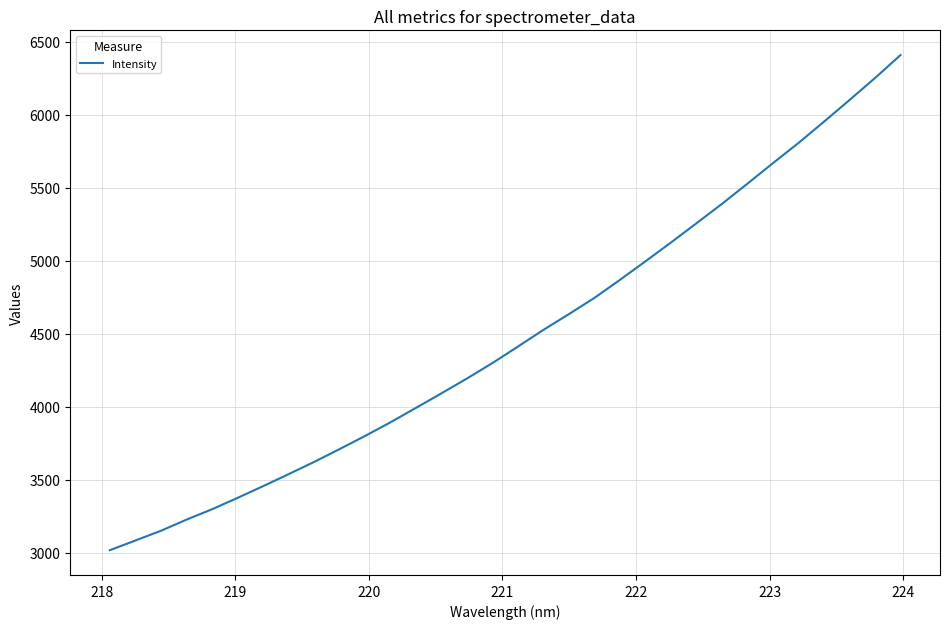

What is the minimum value shown in the chart?

3017.1